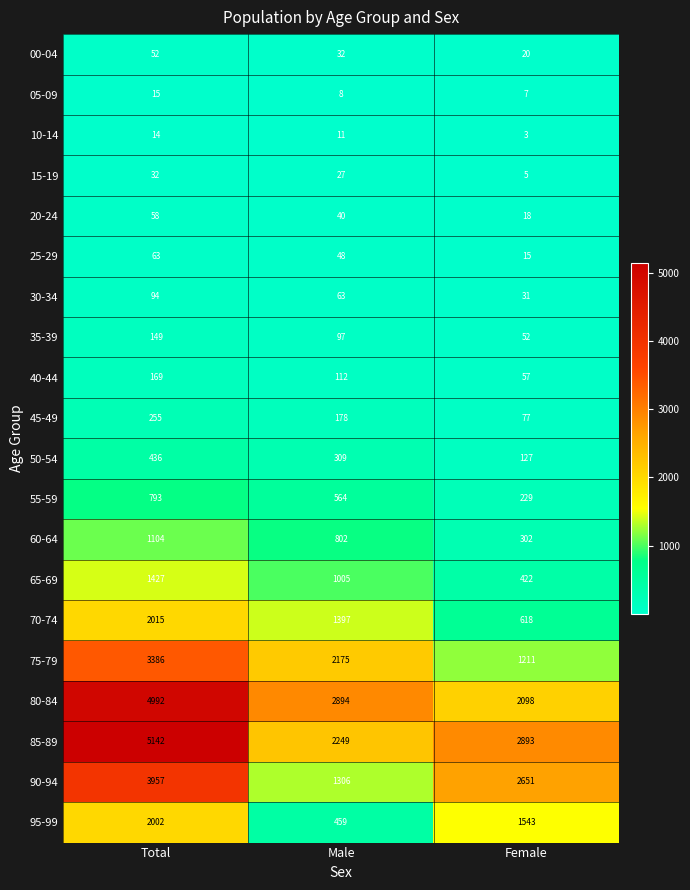

What is the average value of the 35-39 series?

99